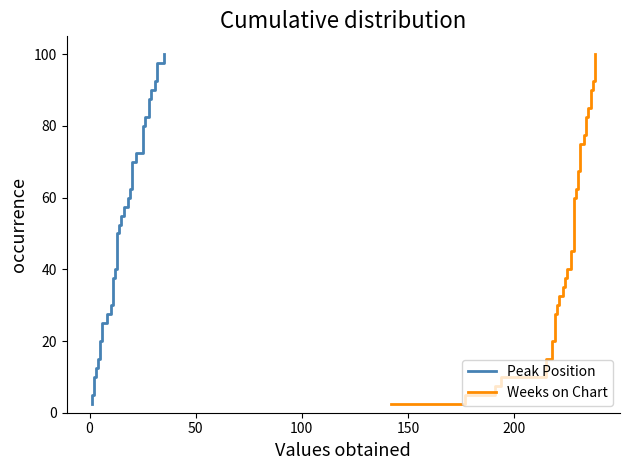

True or false: Peak Position has a value of 32.4 at 22.

False